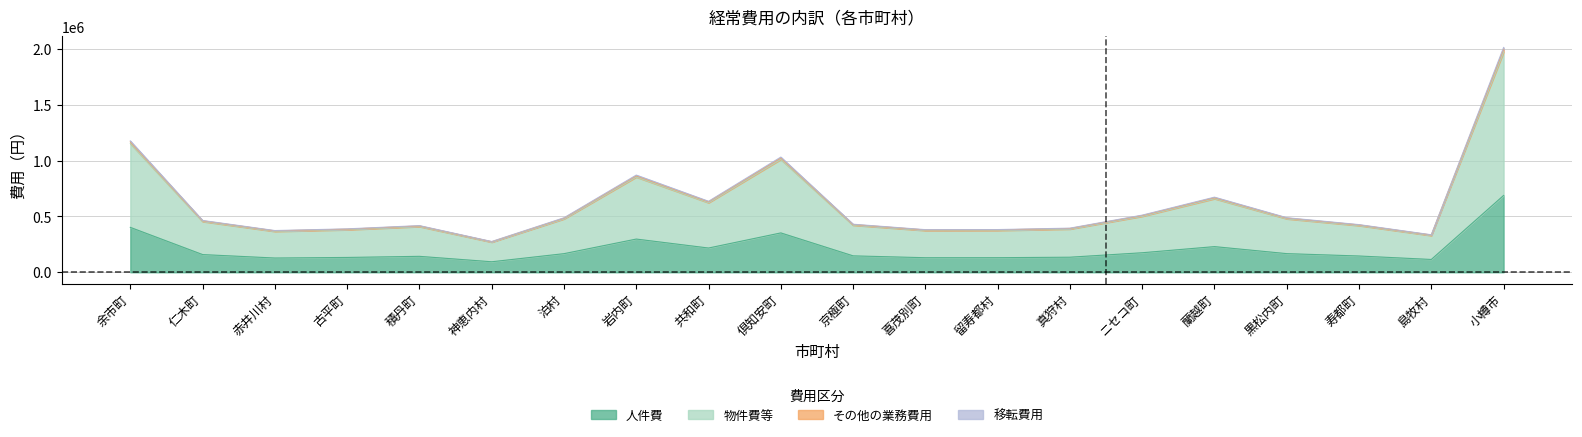

Rank the categories by 人件費 value from lowest to highest.

神恵内村, 島牧村, 赤井川村, 喜茂別町, 留寿都村, 古平町, 真狩村, 積丹町, 寿都町, 京極町, 仁木町, 泊村, 黒松内町, ニセコ町, 共和町, 蘭越町, 岩内町, 倶知安町, 余市町, 小樽市